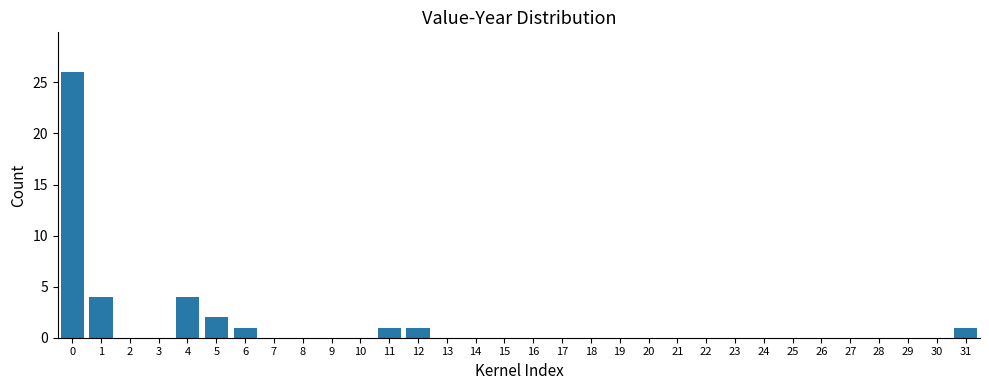

True or false: the data shows 0 at 13.

True